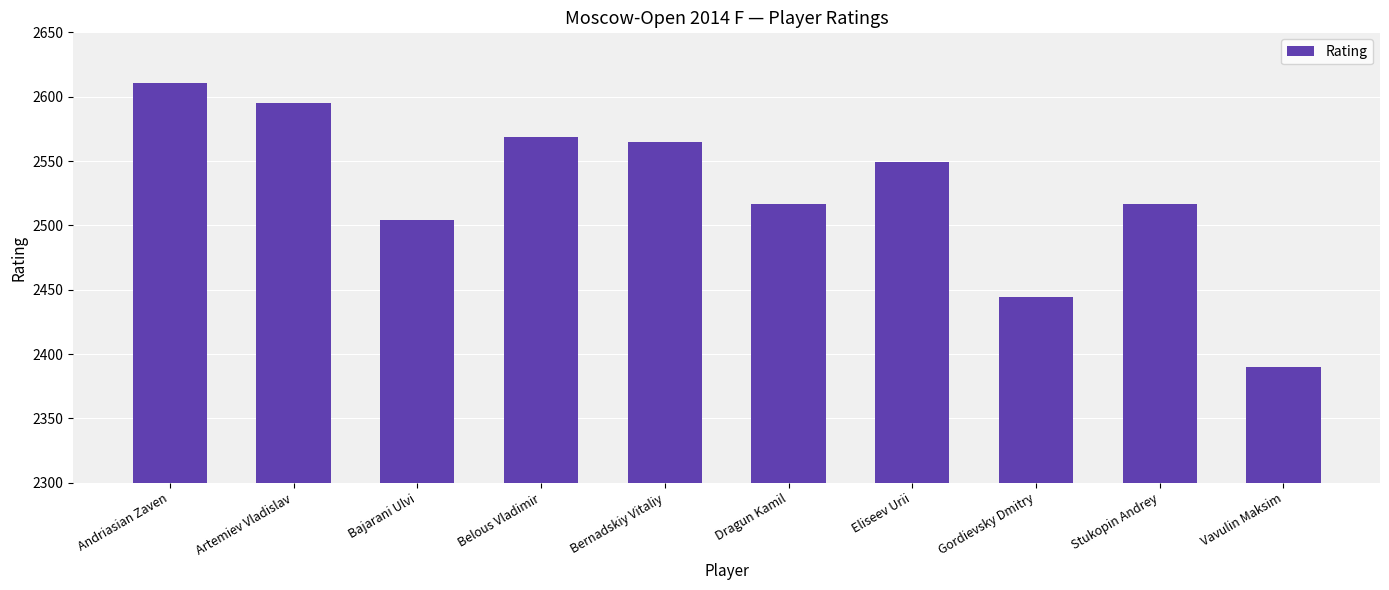

What position from the right is Stukopin Andrey?

2